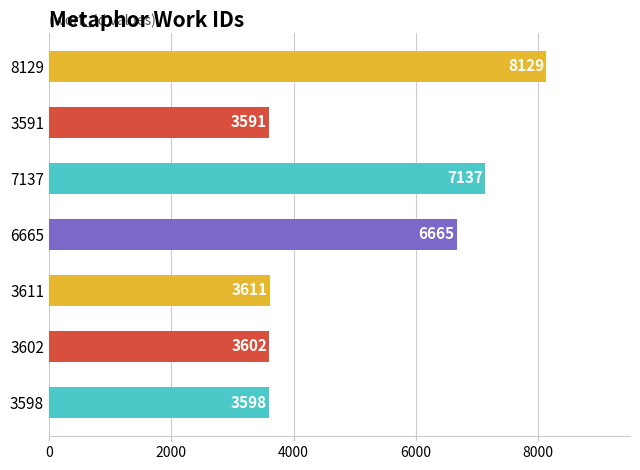

The value at 3598 is 2045. True or false?

False